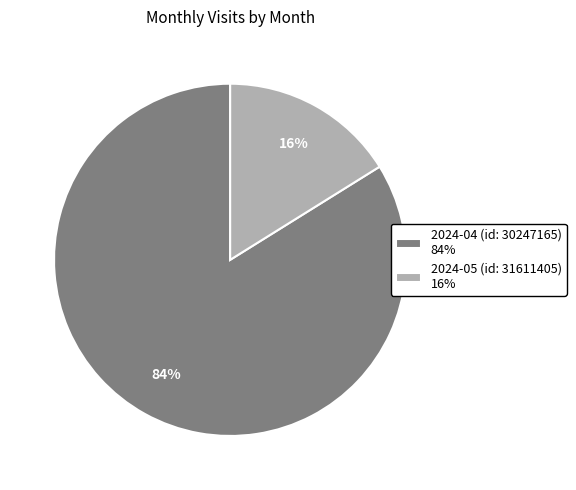

Do 2024-05 (id: 31611405) 16% and 2024-04 (id: 30247165) 84% together represent more than half of the pie?

Yes